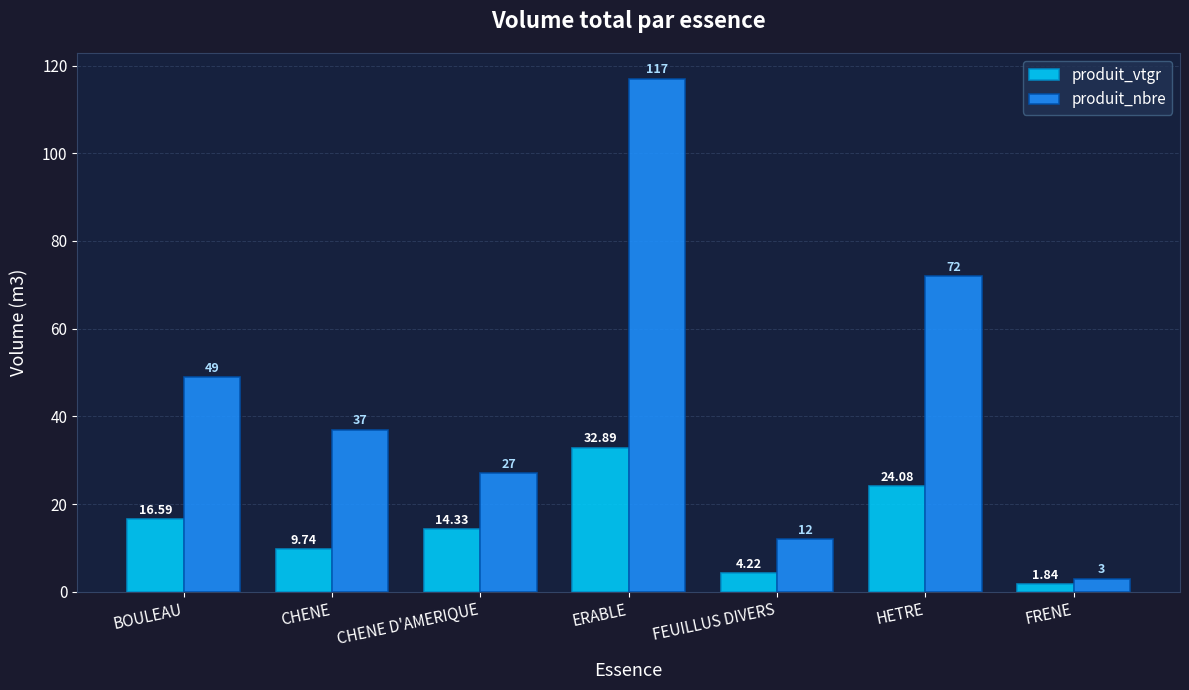

What is the difference between the produit_vtgr values at HETRE and CHENE?

14.3